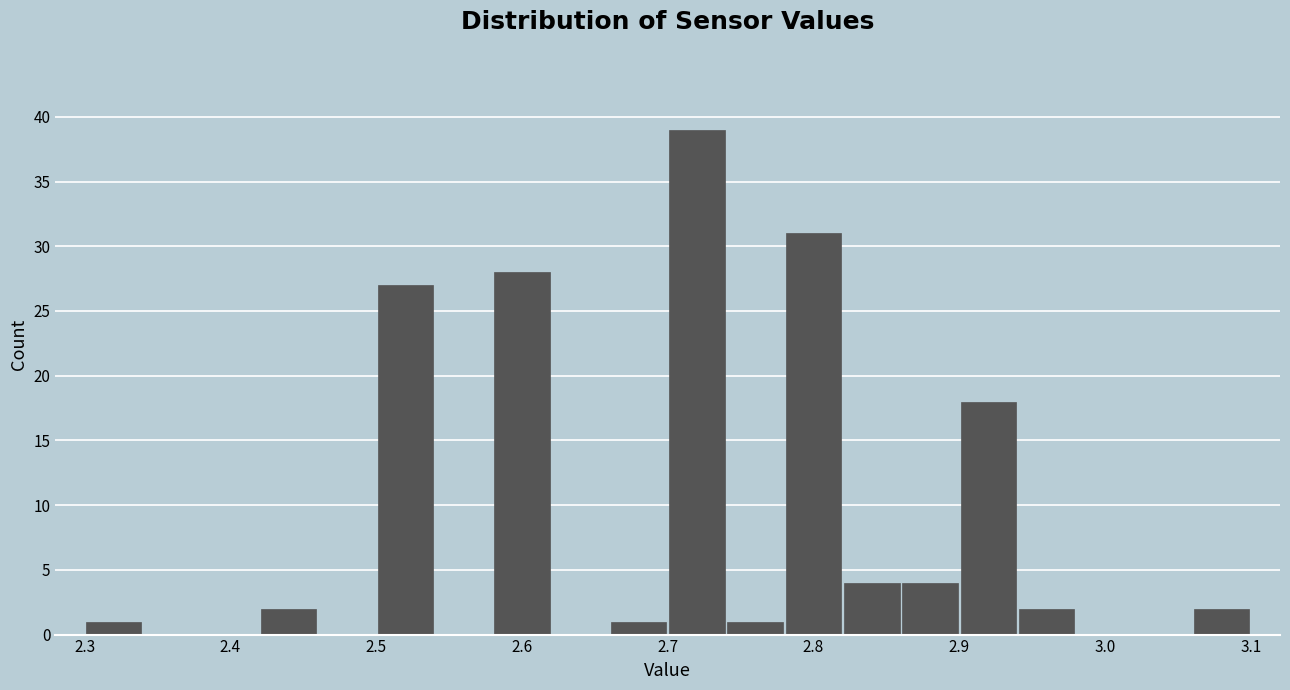

Which range on the x-axis has the tallest bar?

2.70 to 2.74